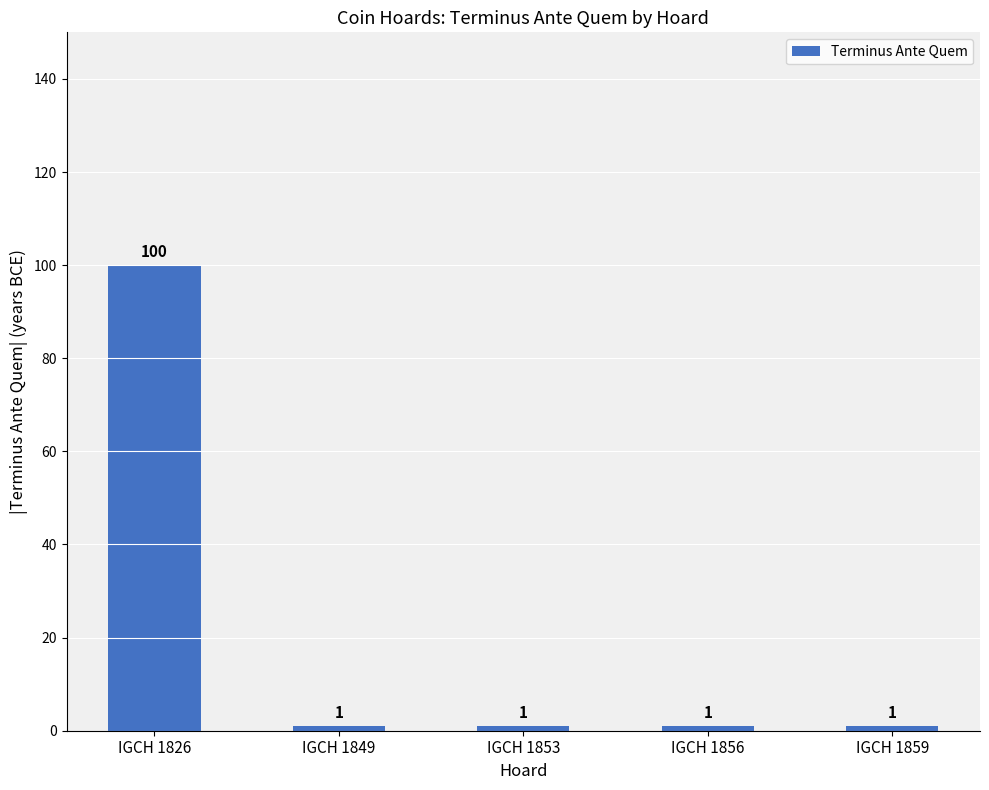

What is the sum of the values at IGCH 1849 and IGCH 1856?

2